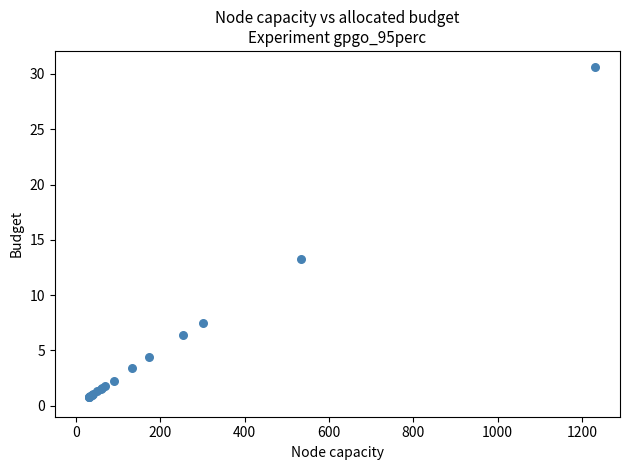

What Y value in the scatter plot is closest to 15?

13.3